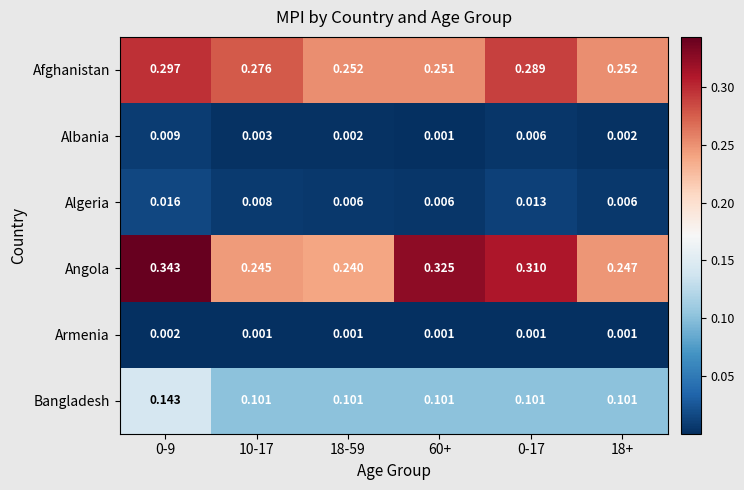

Between 60+ and 0-17, which series saw the biggest shift?

Afghanistan